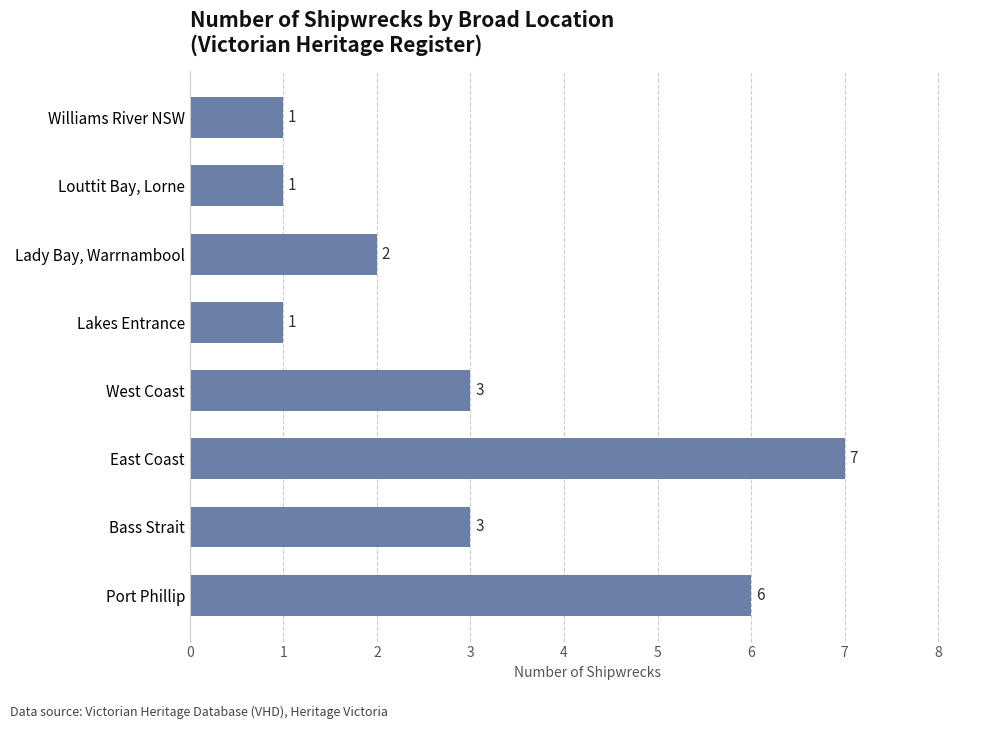

What is the difference between the second highest and minimum values?

5